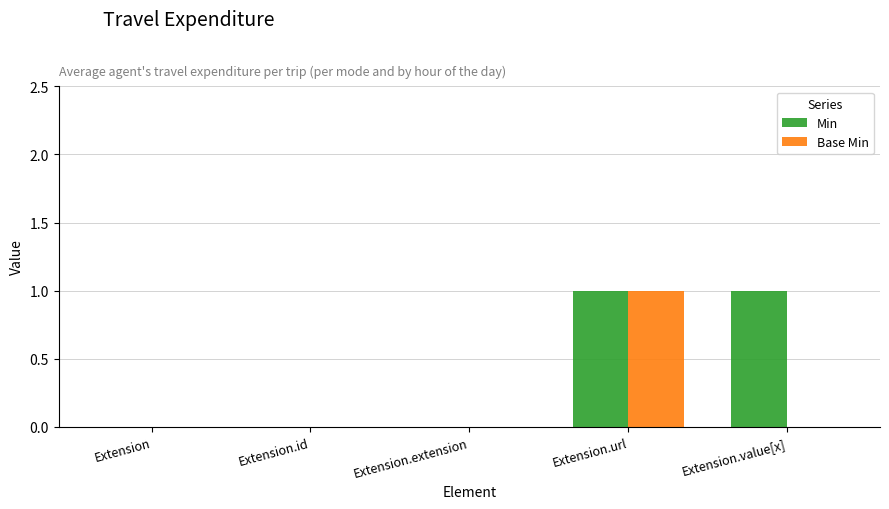

Are the bars grouped side by side (vs. stacked)?

Yes